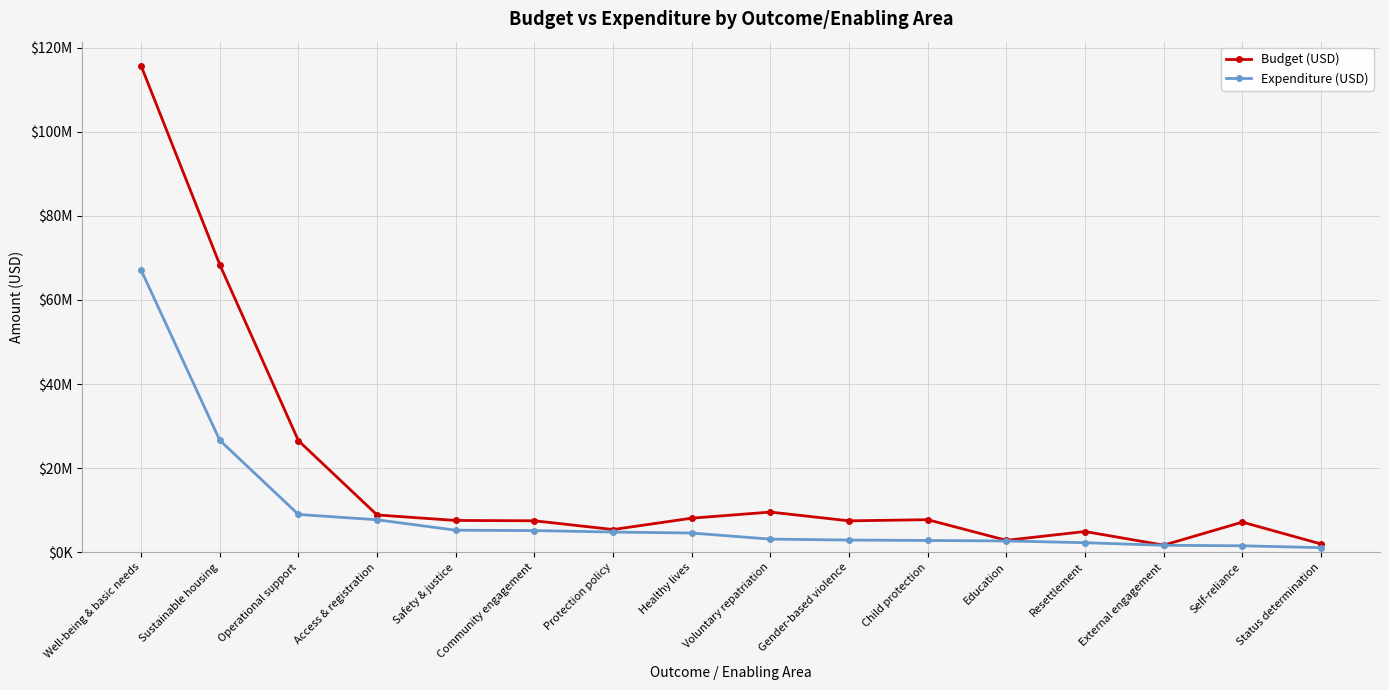

What are all the series names shown in the legend?

Budget (USD), Expenditure (USD)